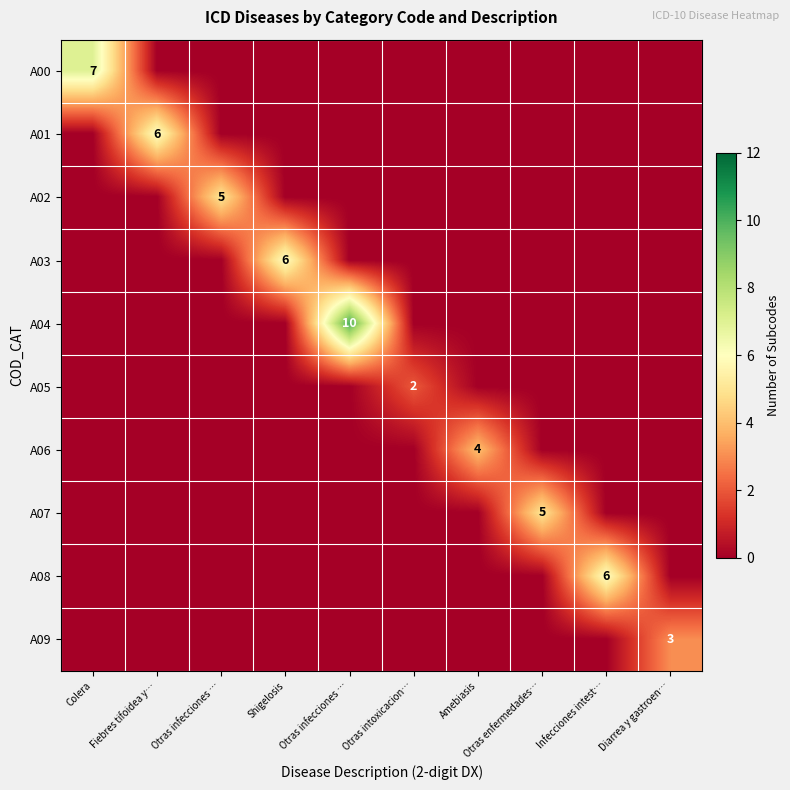

How many data points in A00 are above 0?

1